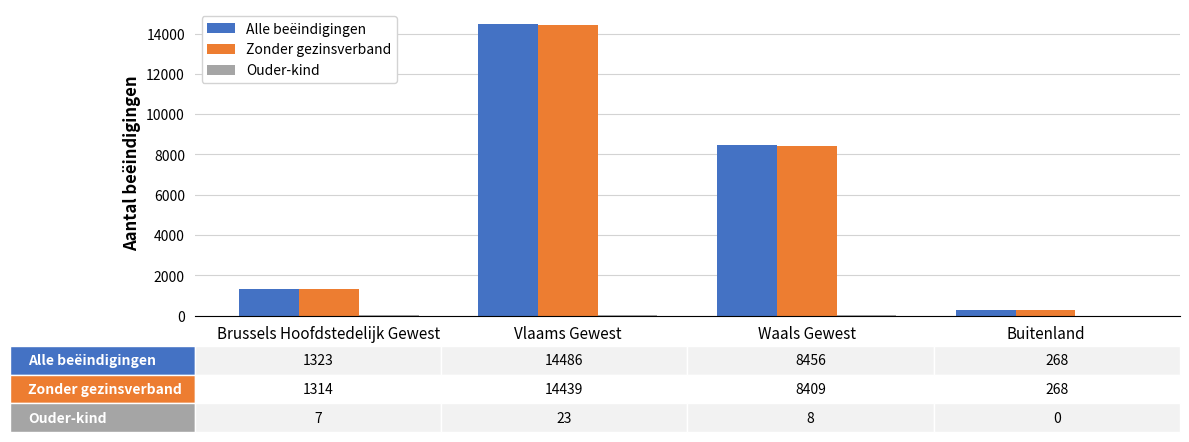

What is the total value across all series at Brussels Hoofdstedelijk Gewest?

2644